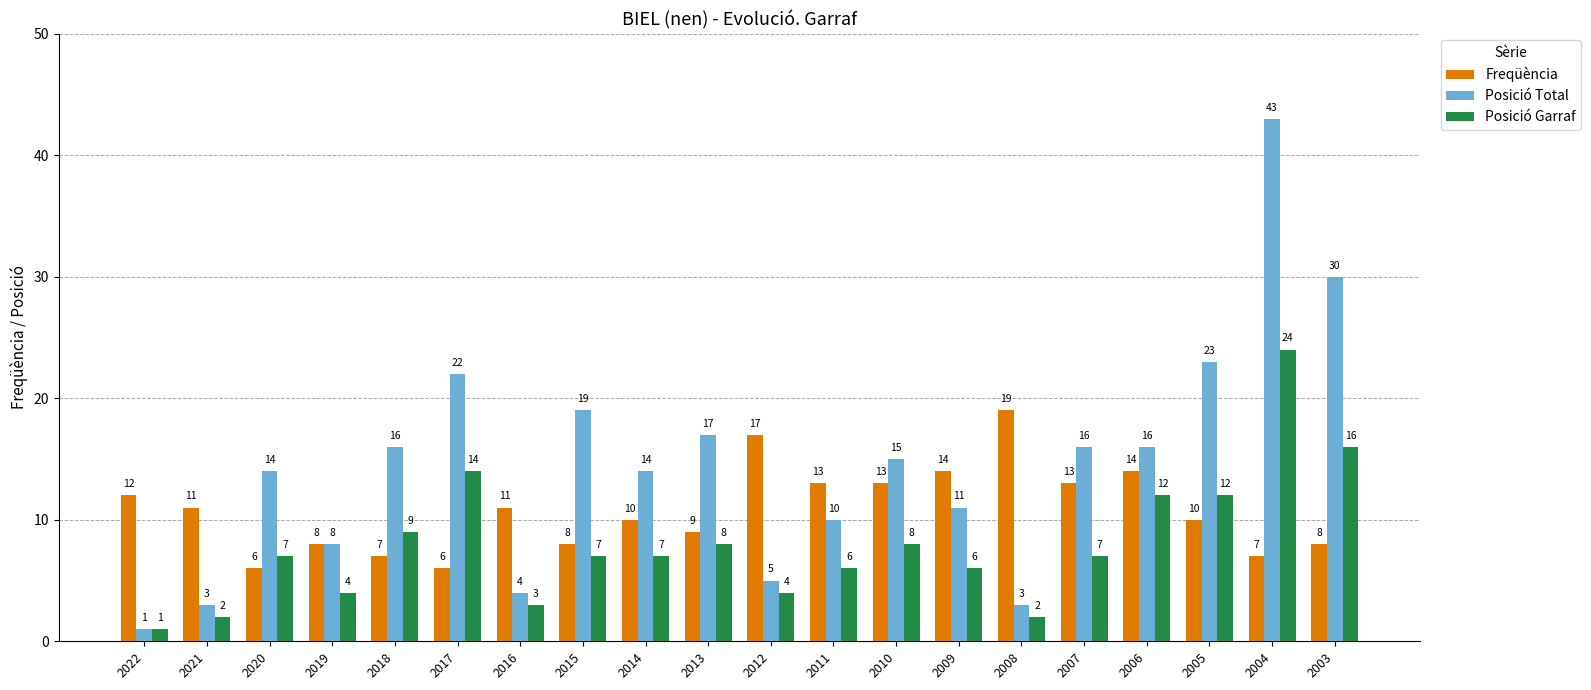

List the series in order of their overall mean, lowest first.

Posició Garraf, Freqüència, Posició Total